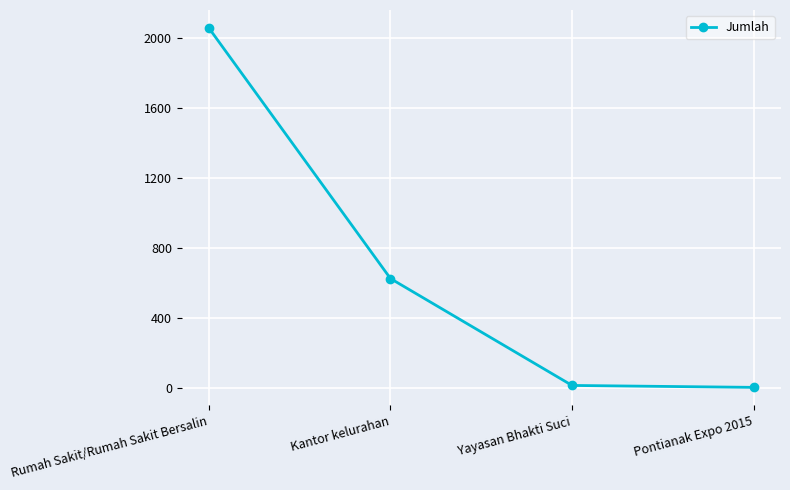

How many values are below 625?

2